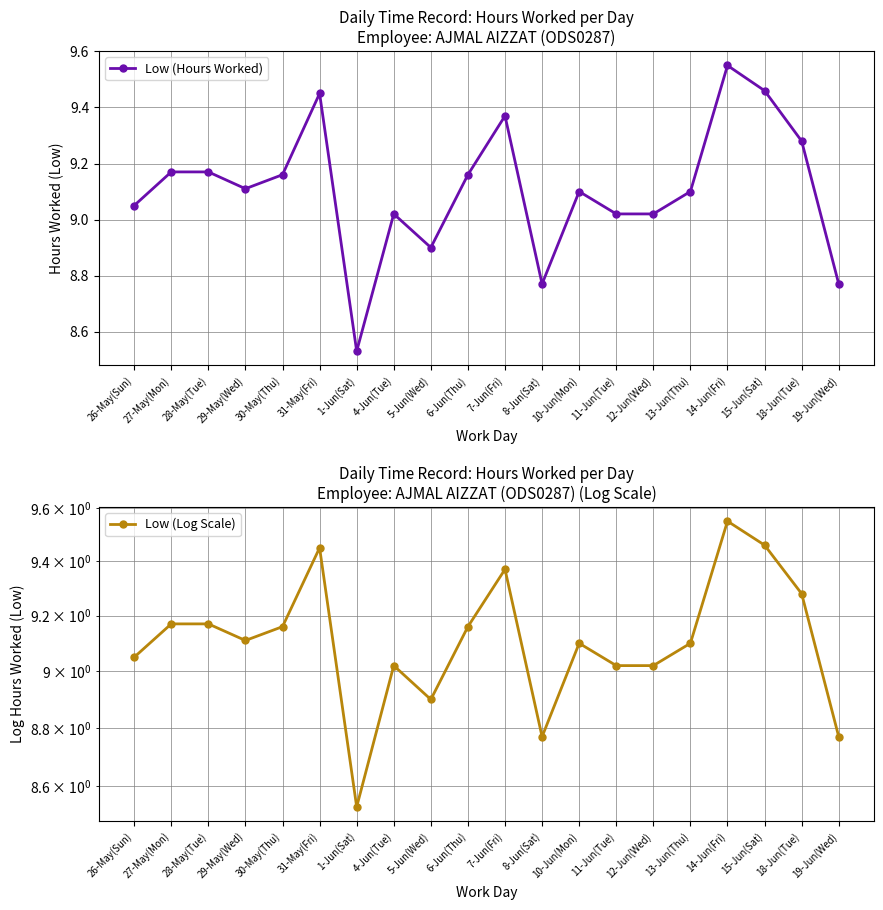

What is the value of the Low (Log Scale) point at the 7th from the left?

8.5